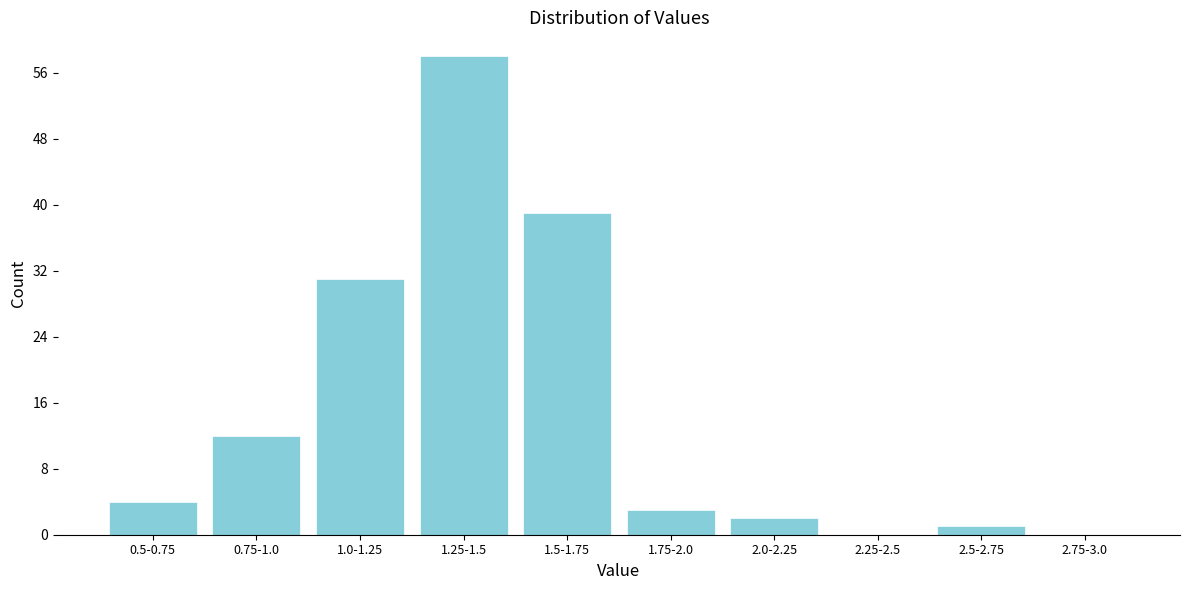

Reading left to right, list all the values displayed in this chart.

0.5-0.75=4	0.75-1.0=12	1.0-1.25=31	1.25-1.5=58	1.5-1.75=39	1.75-2.0=3	2.0-2.25=2	2.25-2.5=0	2.5-2.75=1	2.75-3.0=0